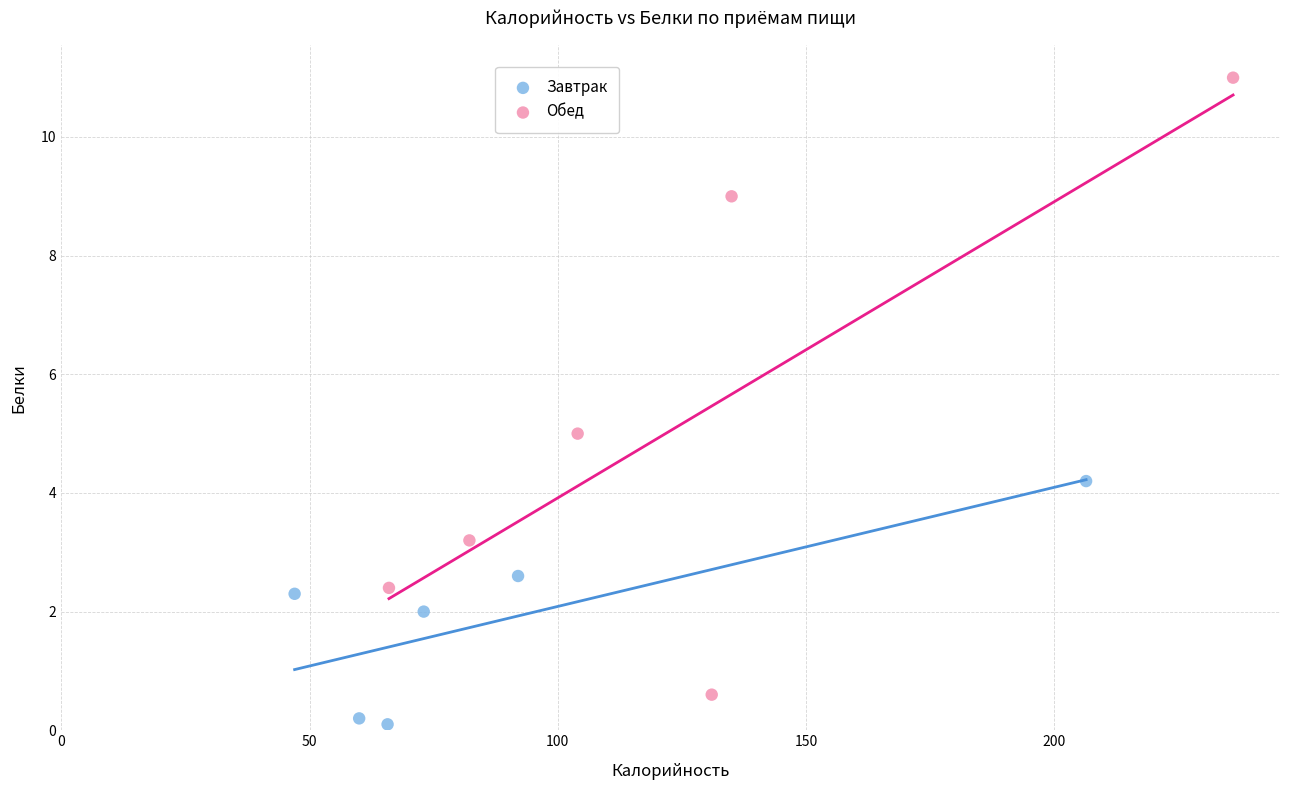

Which series reaches the minimum Y coordinate?

Завтрак